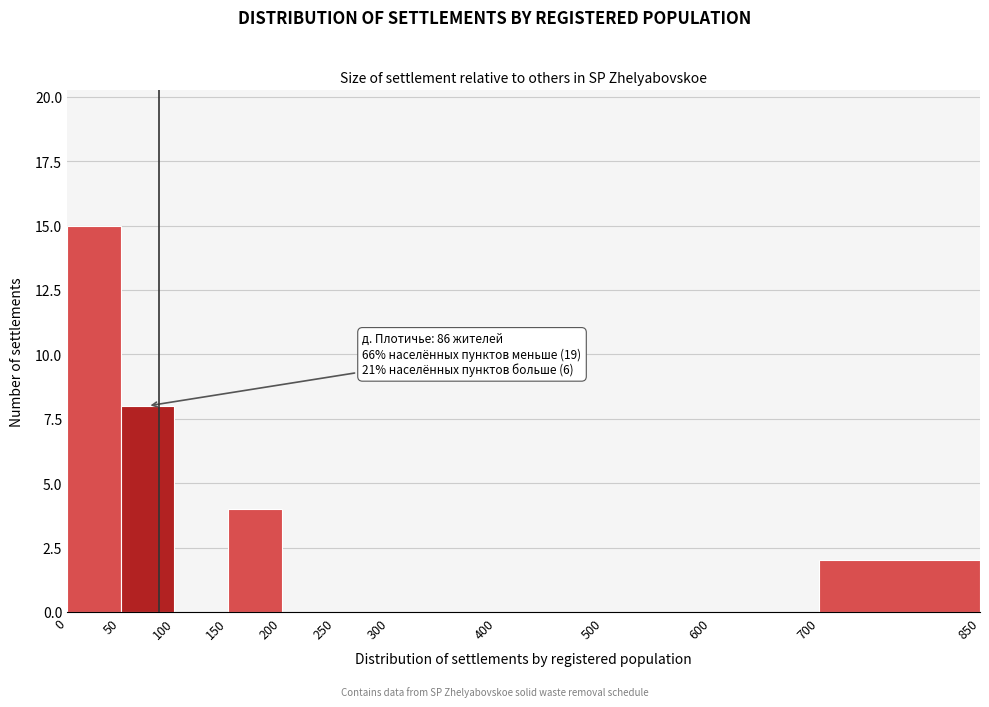

Which range on the x-axis has the tallest bar?

0 to 50